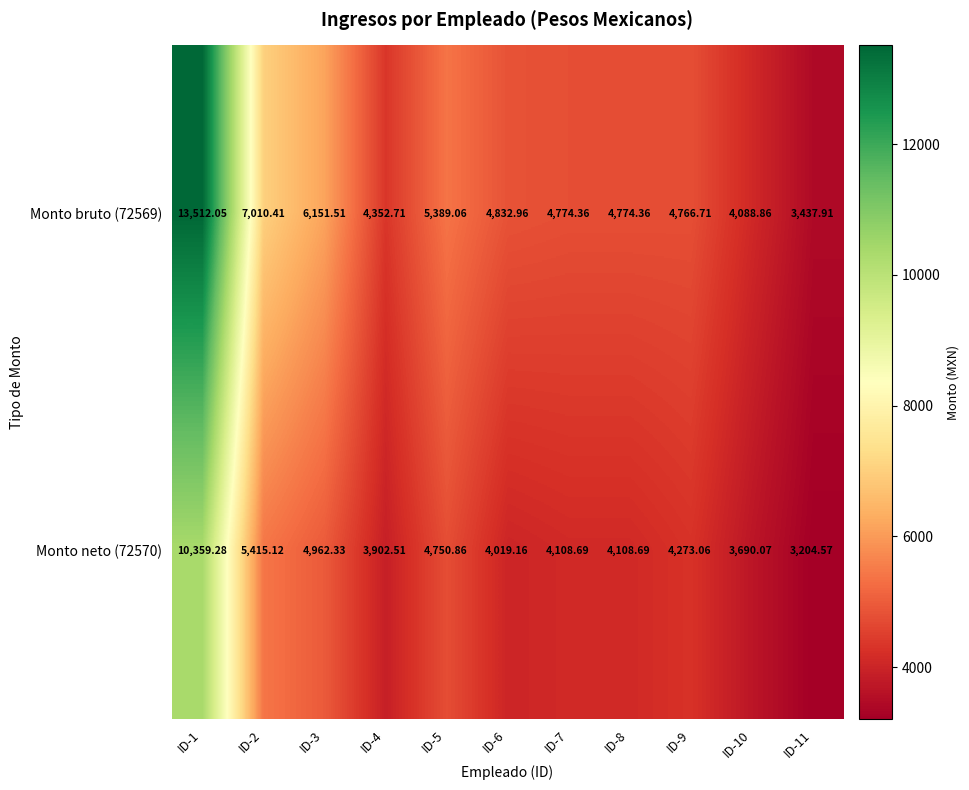

Is the value of Monto neto (72570) at ID-7 greater than the value of Monto bruto (72569) at ID-4?

No